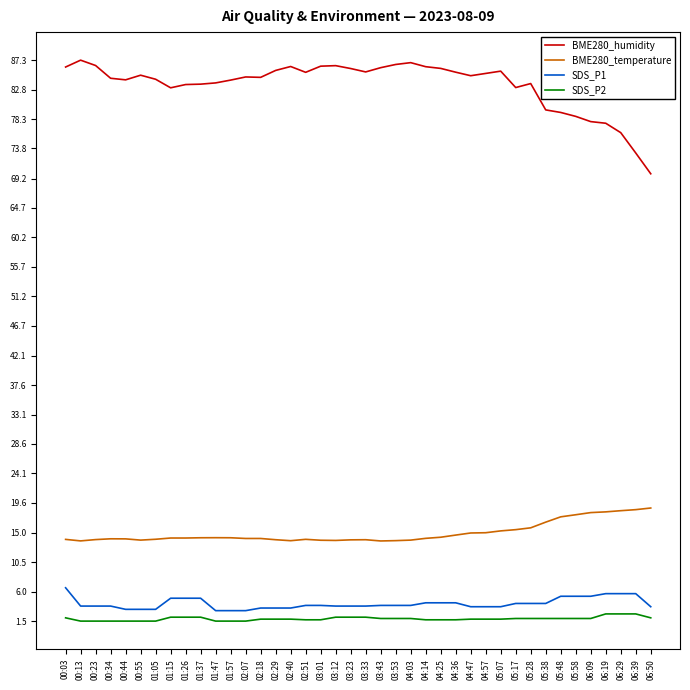

True or false: SDS_P1 and SDS_P2 cross at least once.

False